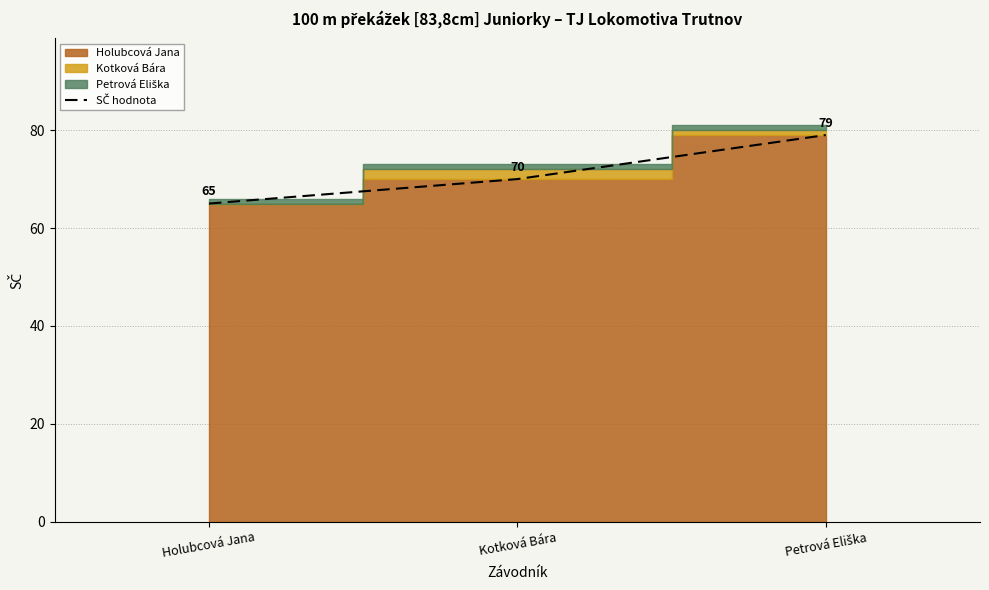

The chart shows a value of 36 at Kotková Bára. True or false?

False